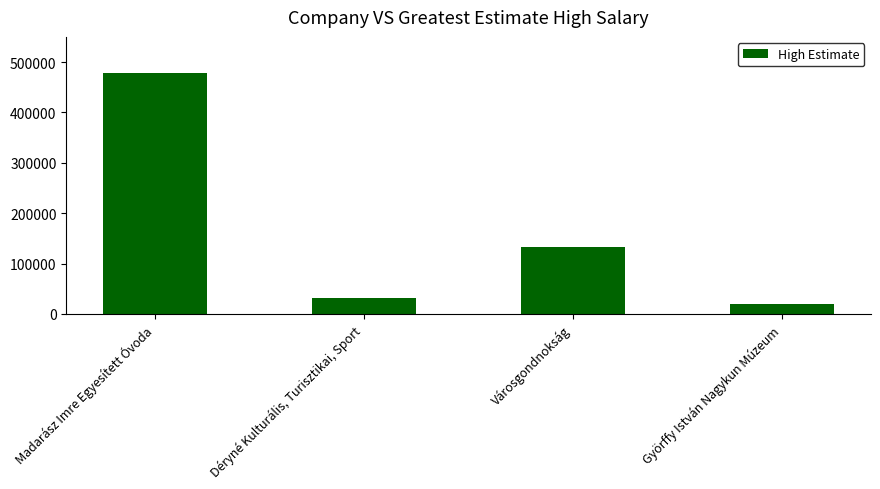

What is the value of the 3rd bar from the left?

133149